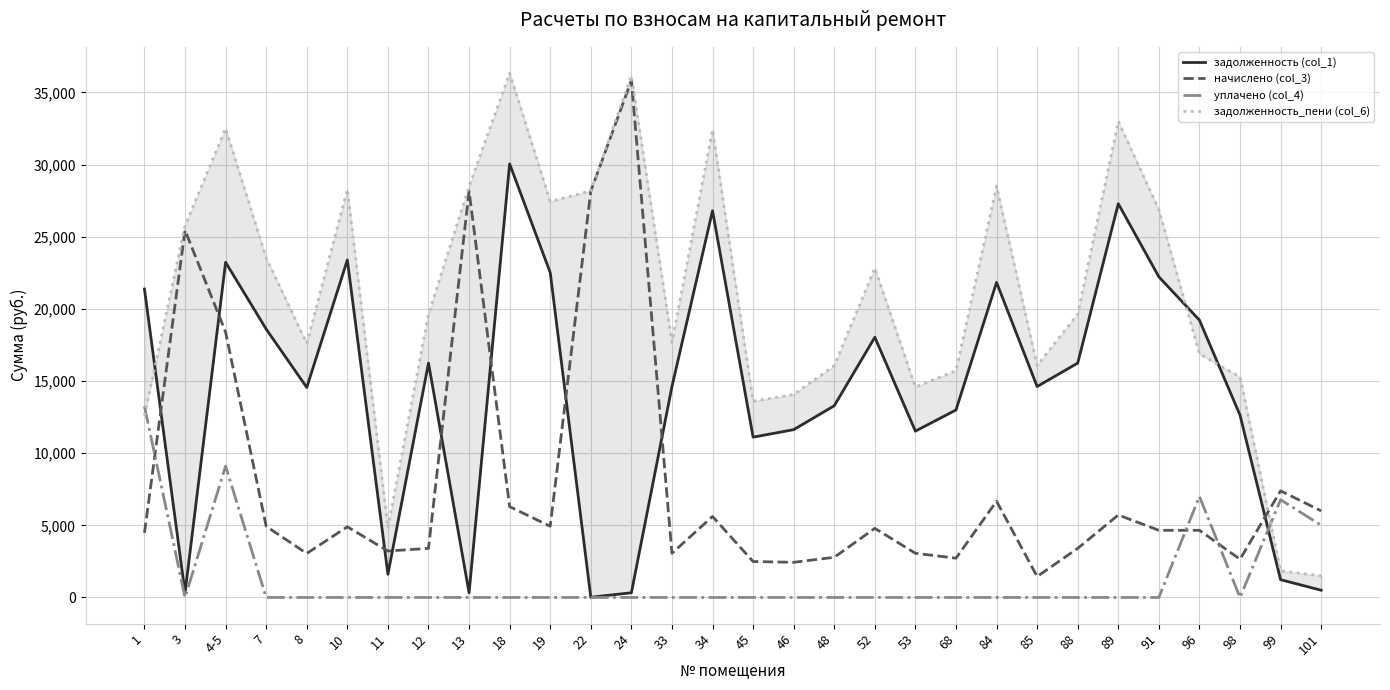

True or false: уплачено (col_4) has more than 2 interior local peaks.

True